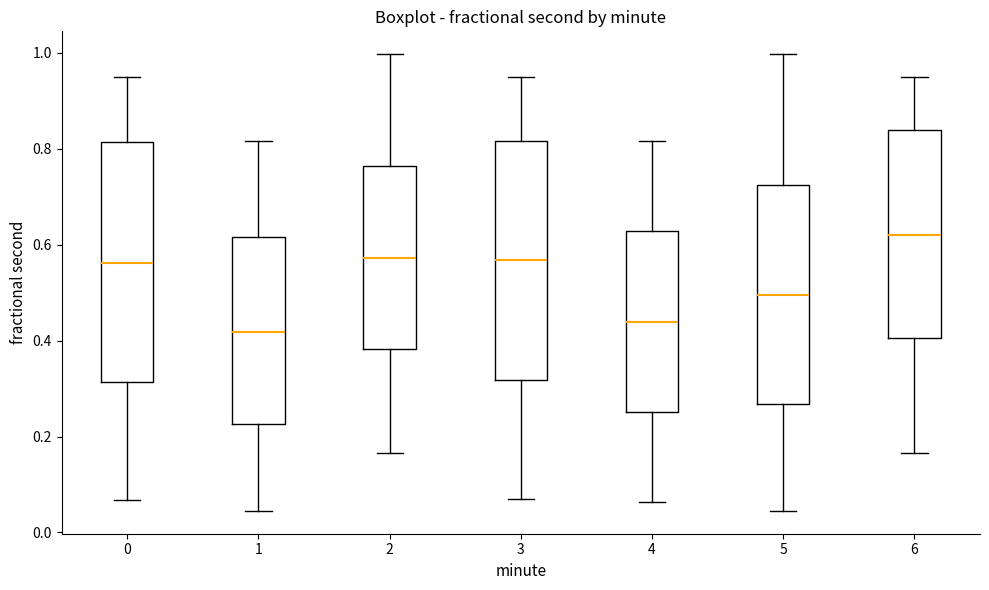

Where does the median line of the box at x = 2 sit on the y-axis? The values are not printed on the chart, so give them approximately, as read against the axis.

0.58